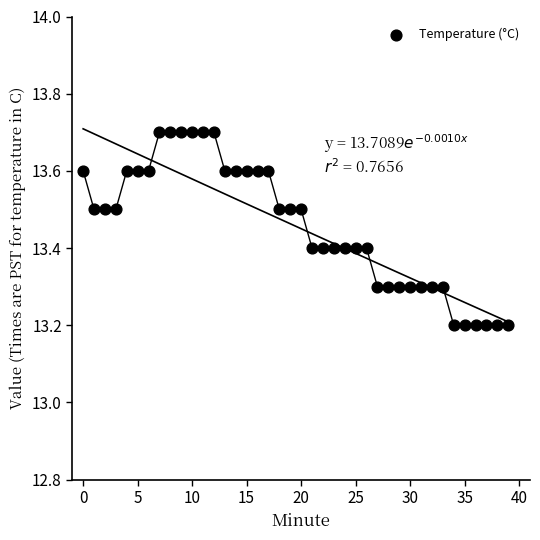

What is the range of Y values (max minus min)?

0.5